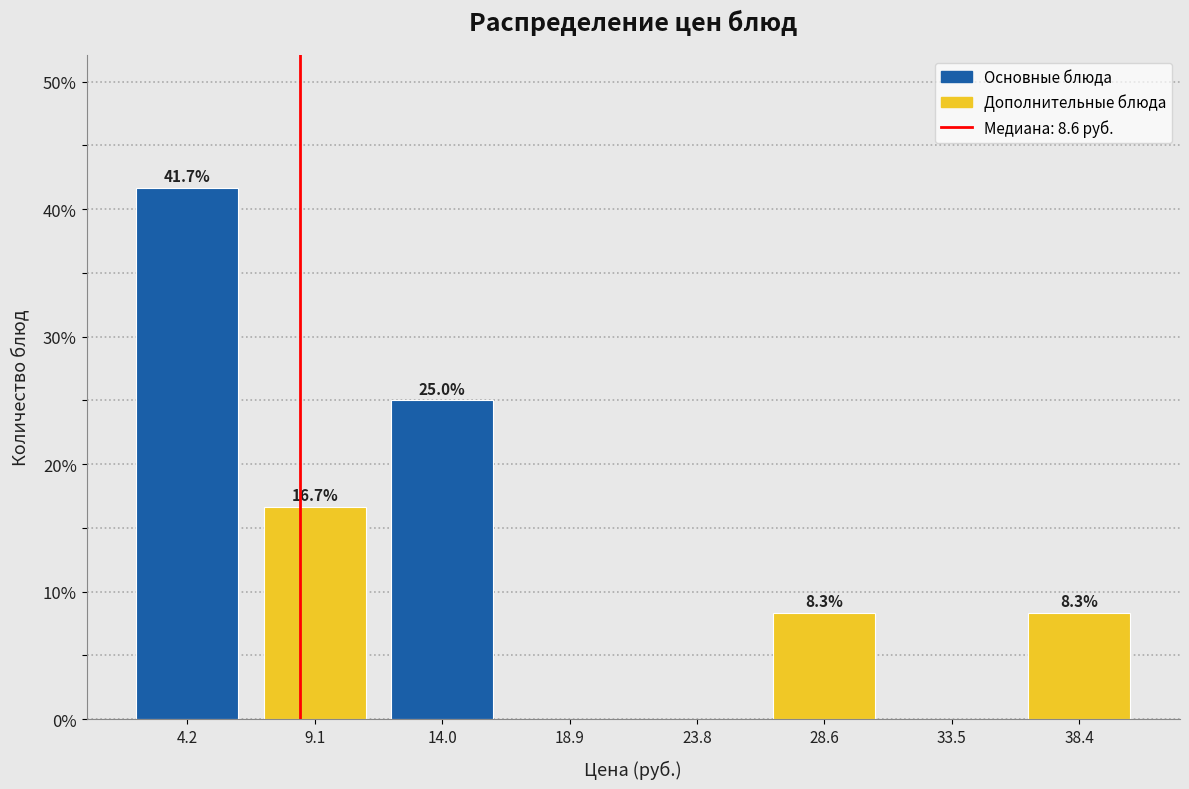

Over which range of the x-axis is the bar tallest?

2.0 to 6.5